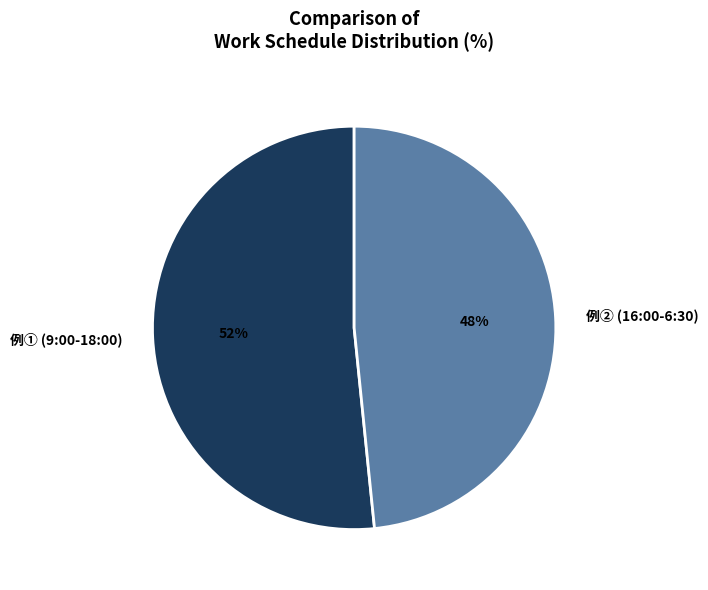

Approximately how many times larger is the value at 例② (16:00-6:30) compared to 例① (9:00-18:00)?

0.9